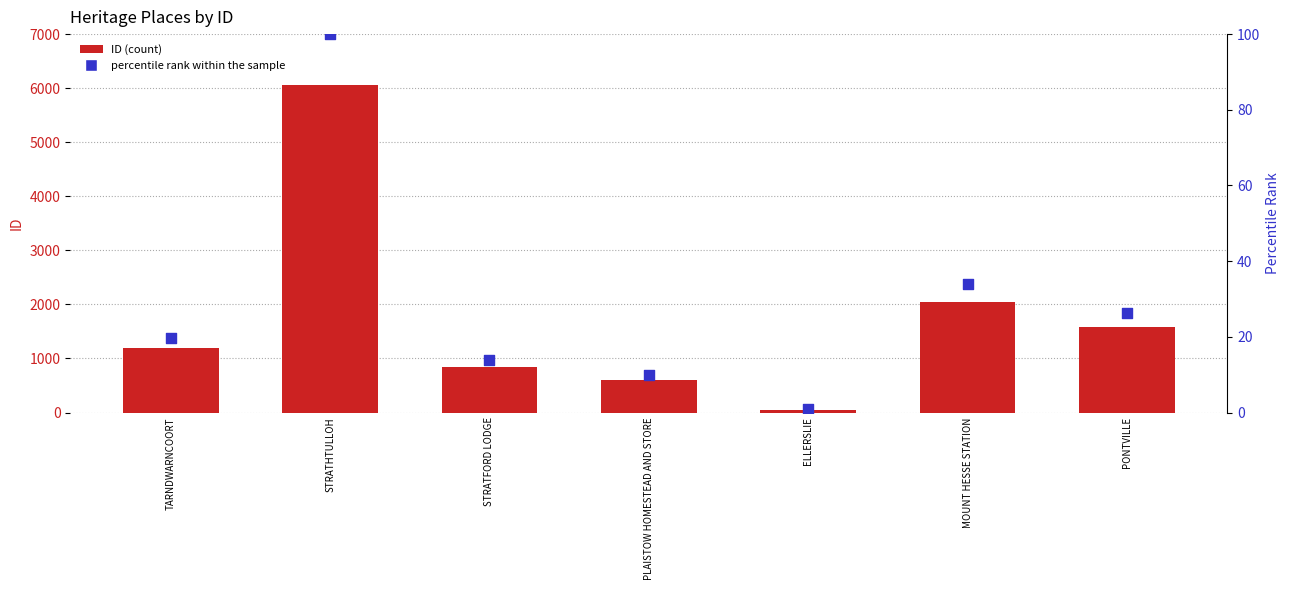

What are all the series names shown in the legend?

ID (count), percentile rank within the sample